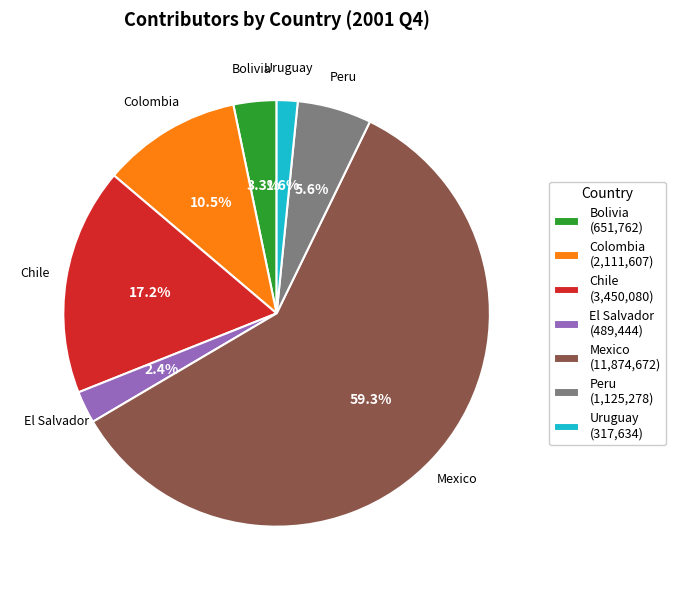

Rank the categories by value from highest to lowest.

Mexico (11,874,672), Chile (3,450,080), Colombia (2,111,607), Peru (1,125,278), Bolivia (651,762), El Salvador (489,444), Uruguay (317,634)